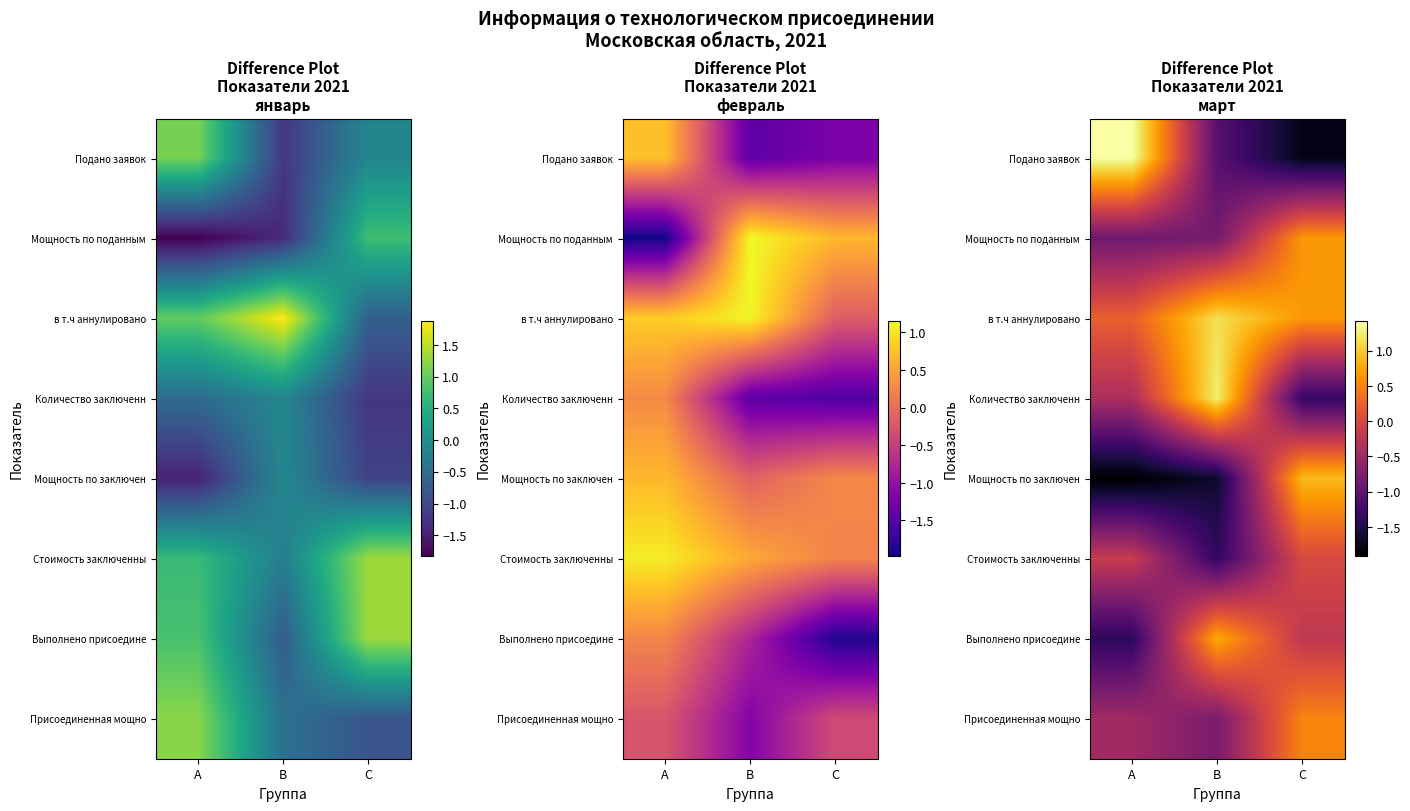

At which category is the sum across all series the highest?

C